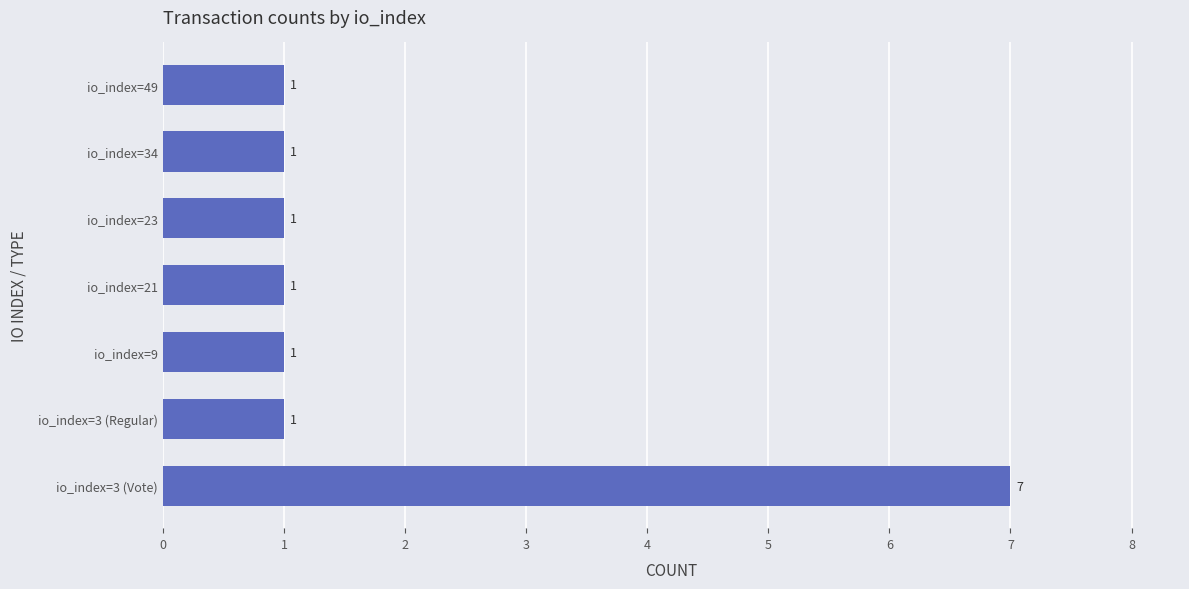

At which category does the chart reach its peak across all series?

io_index=3 (Vote)